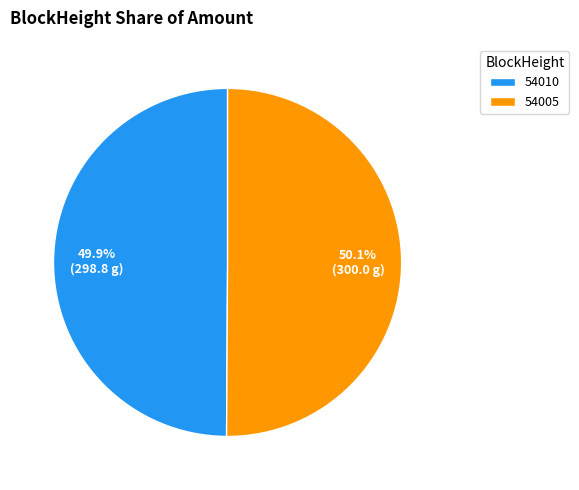

What percentage do 54005 and 54010 together represent?

100.0%